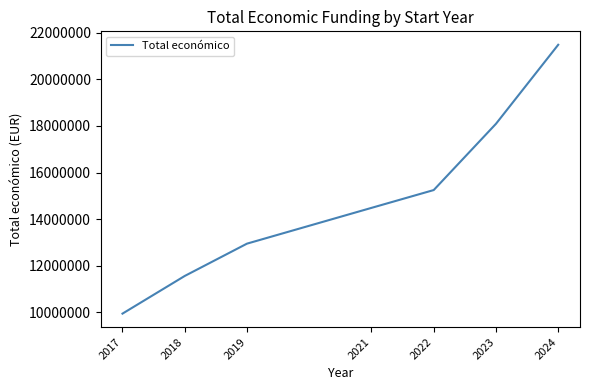

Does the chart have visible grid lines?

No